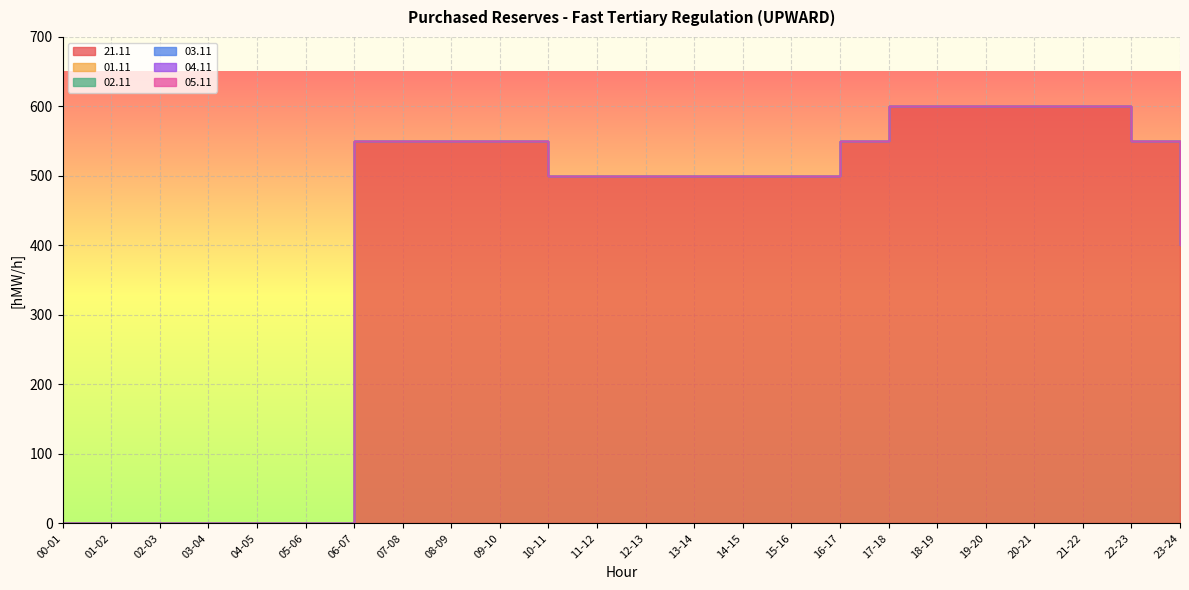

Between 12-13 and 19-20, which series saw the biggest shift?

21.11